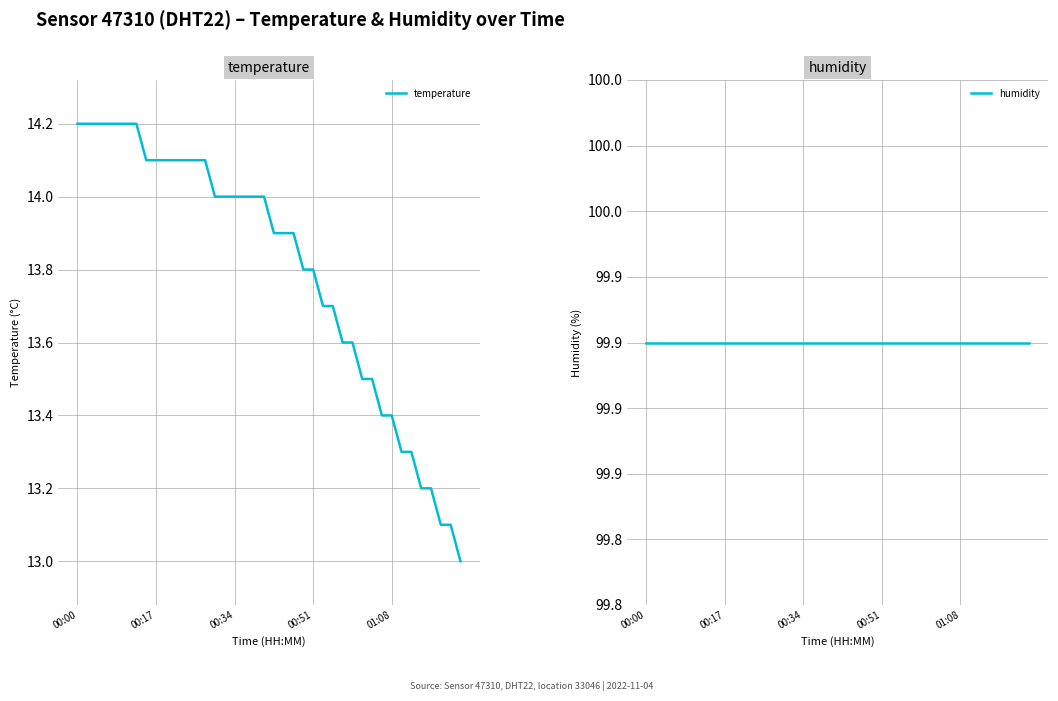

What is the difference between the maximum and minimum values in the temperature series?

1.2